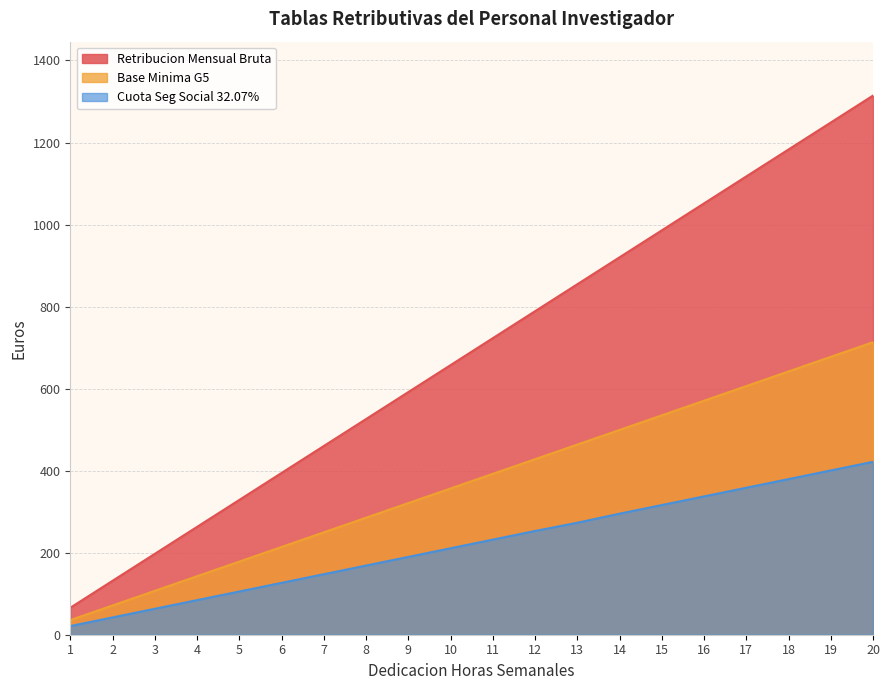

What is the spread (max minus min) of values at 17?

759.0